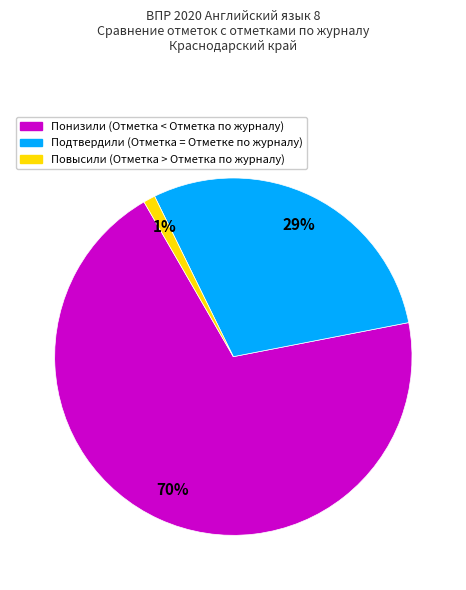

Rank the categories by value from highest to lowest.

Понизили (Отметка < Отметка по журналу), Подтвердили (Отметка = Отметке по журналу), Повысили (Отметка > Отметка по журналу)